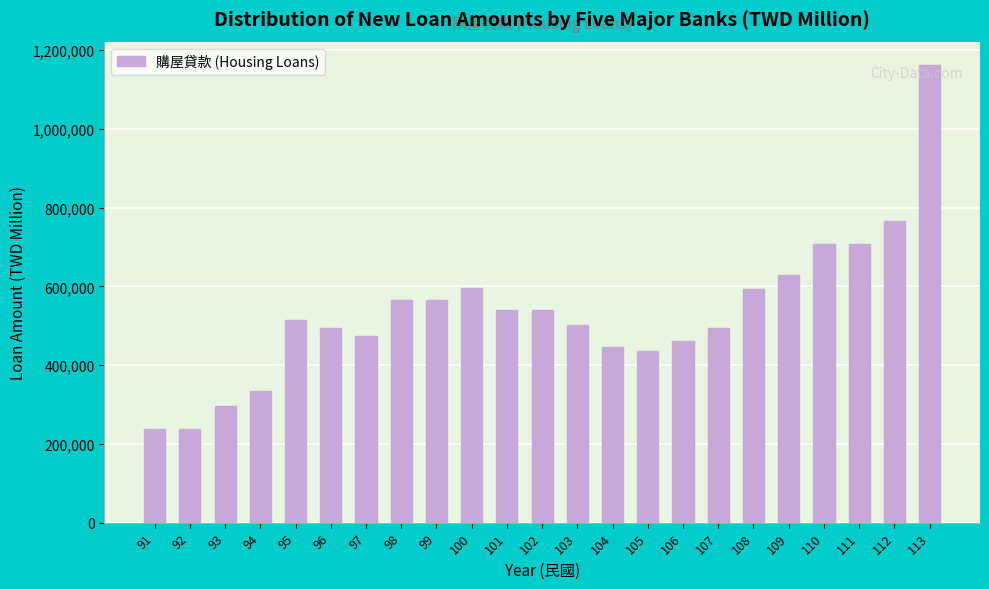

What is the value of the 23rd bar from the left?

1163219